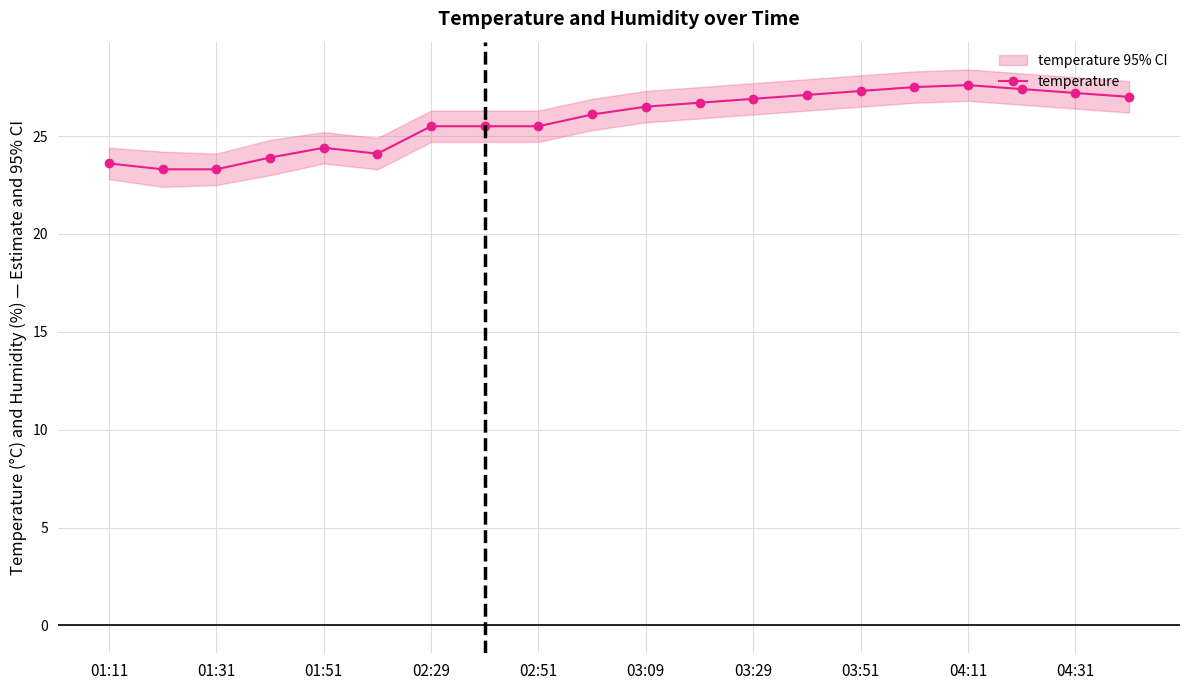

The temperature series shows 25.5 at 02:29. True or false?

True